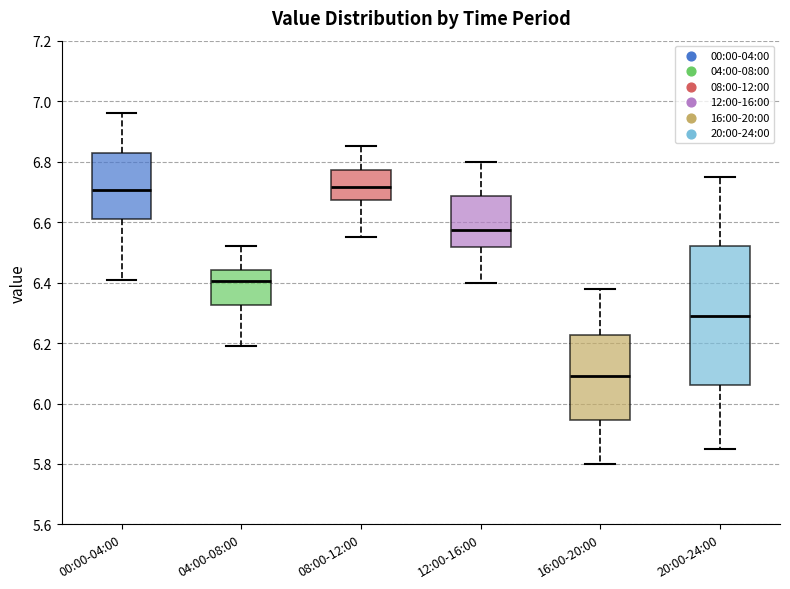

Comparing the boxes themselves (not the whiskers), which one is the tallest?

20:00-24:00